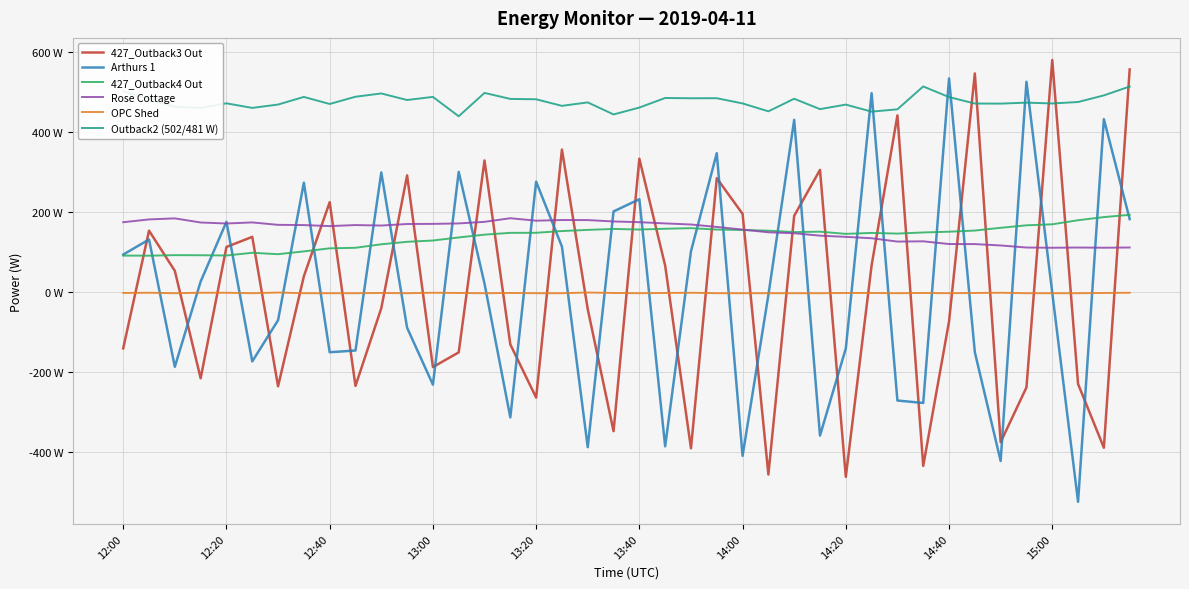

Does the chart display data point markers on the line(s)?

No